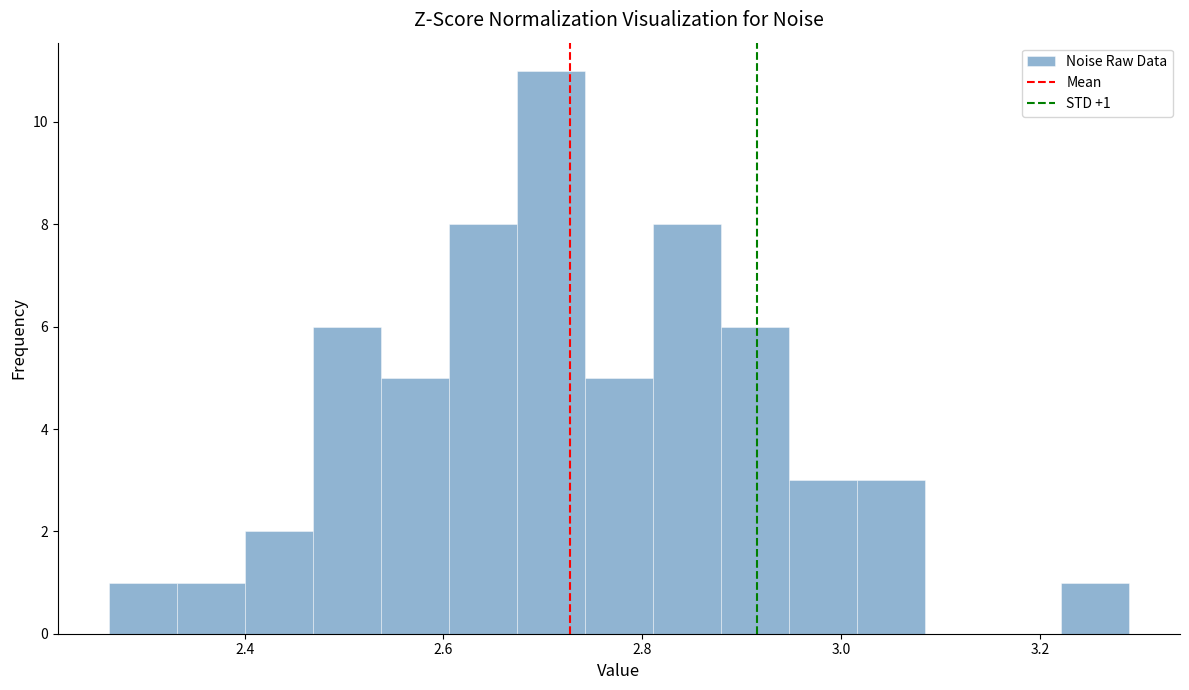

Read against the x-axis, roughly where is the centre of the tallest bar?

2.70